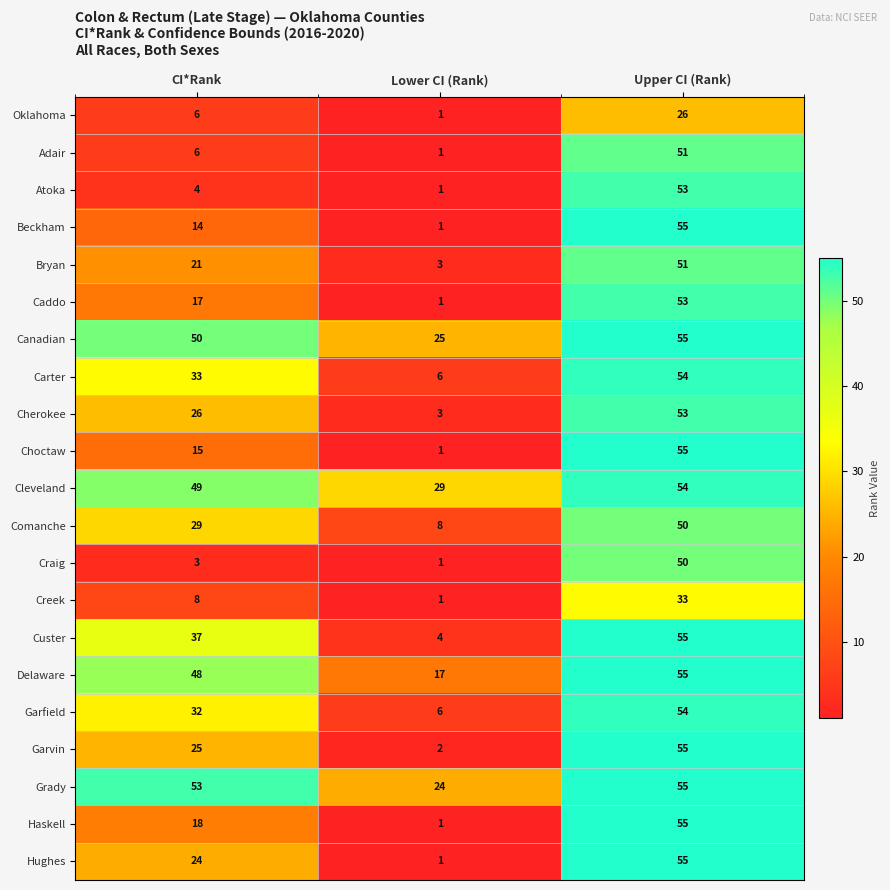

What is the difference between the highest and lowest values at CI*Rank?

50